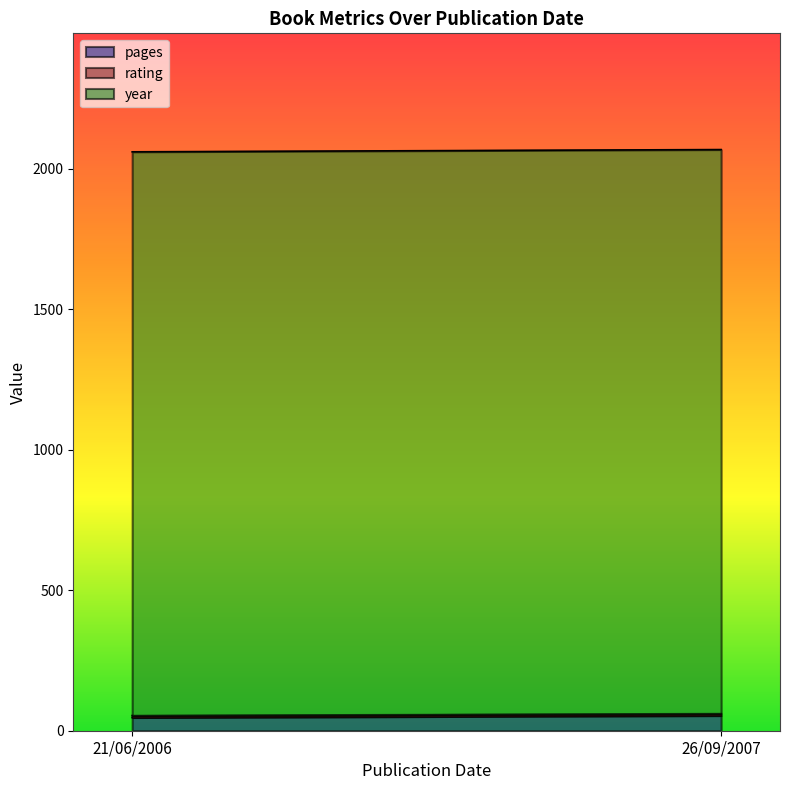

What is the difference between the highest and lowest values at 21/06/2006?

1999